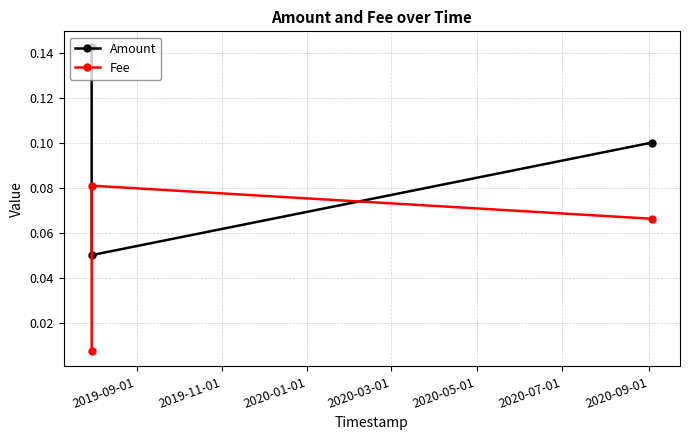

What is the difference between the maximum and minimum values in the Fee series?

0.1